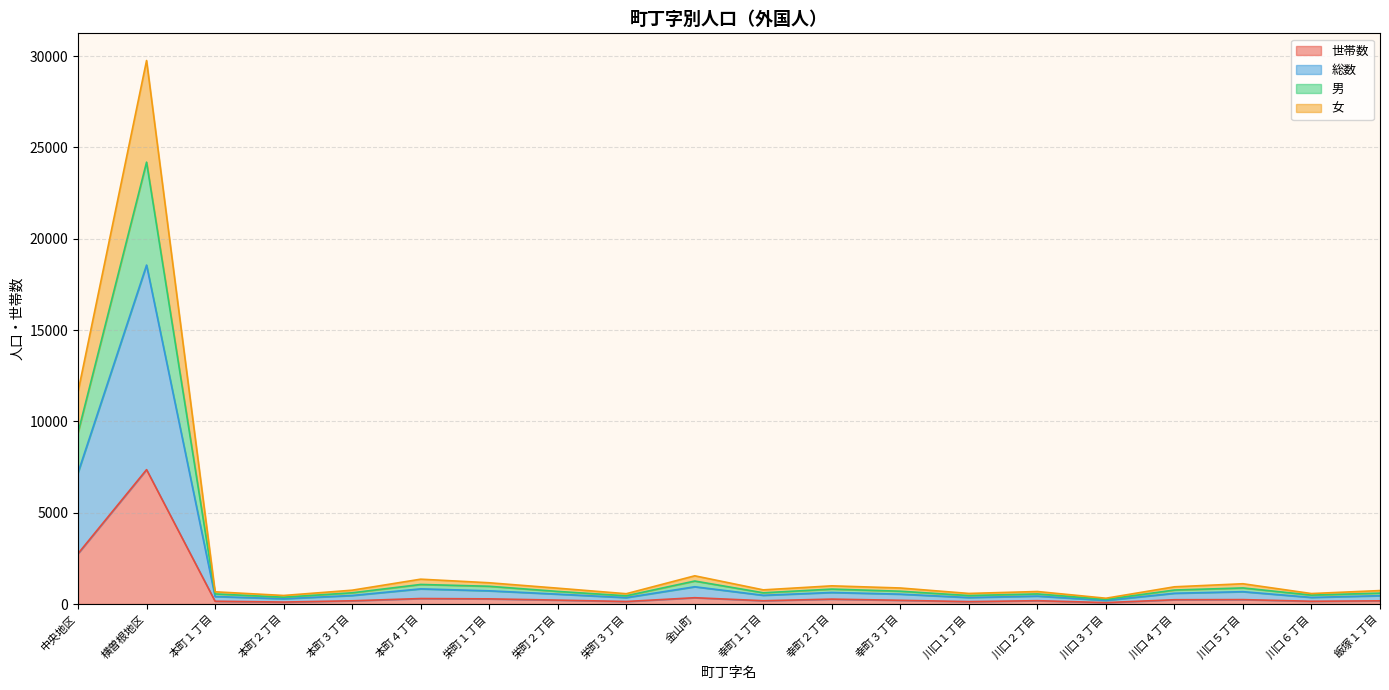

Reading right to left, extract all data points from this chart.

世帯数: 175	151	242	235	77	183	131	204	268	181	345	138	214	282	300	177	108	153	7359	2761
総数: 737	573	1110	943	317	685	579	878	996	775	1545	564	868	1164	1360	757	468	669	29763	11625
男: 597	488	881	766	254	553	464	701	817	615	1259	451	690	972	1071	615	373	553	24197	9388
女: 456	362	676	589	197	434	355	541	632	478	945	351	541	723	830	467	288	411	18561	7193